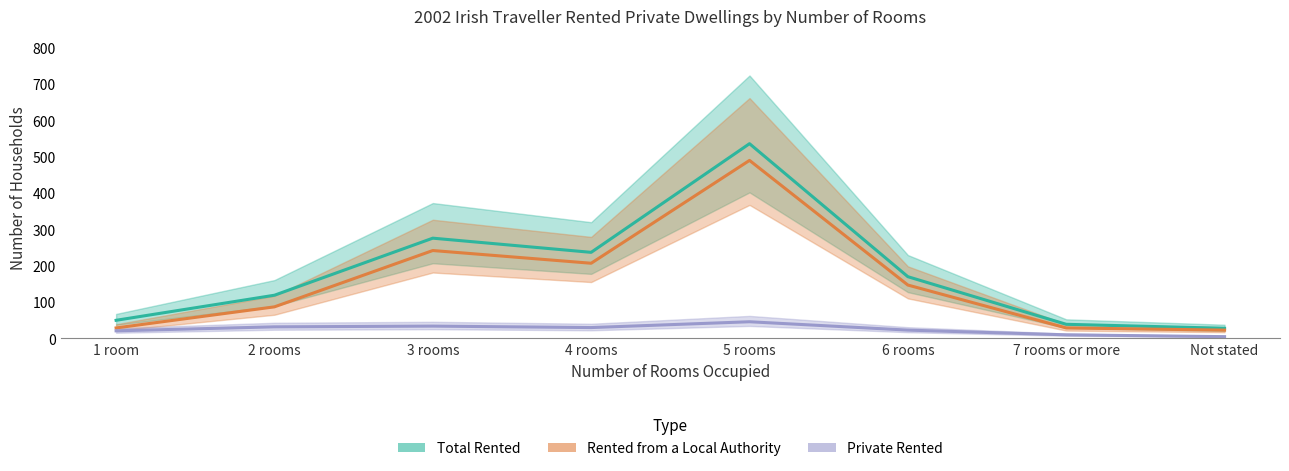

Read the Total Rented value at 6 rooms, to the nearest 50.

150